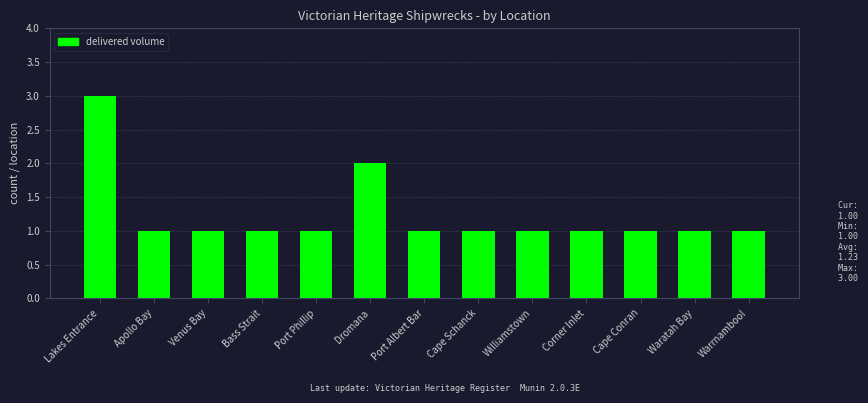

Does the chart contain any negative values?

No